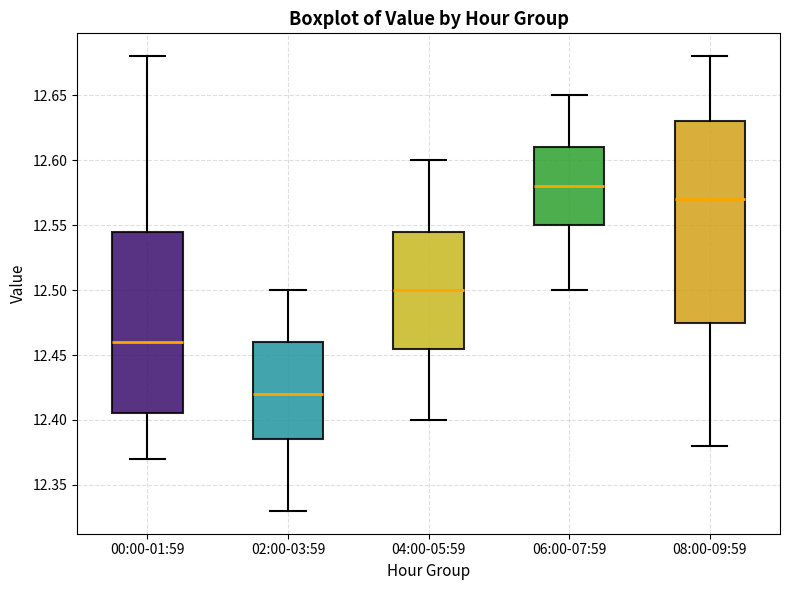

Which box's median line is the lowest?

02:00-03:59